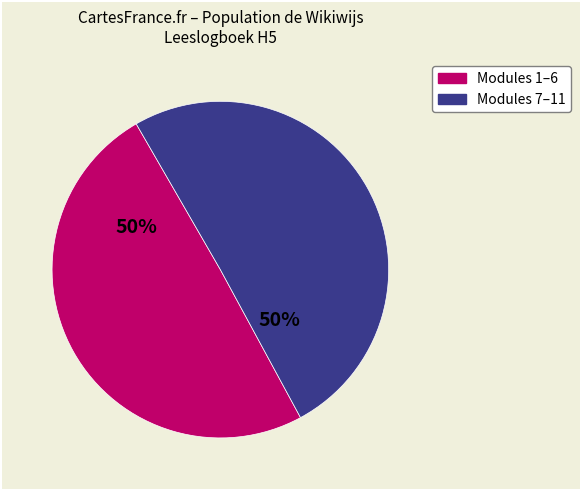

To the nearest percent, what is the average slice percentage?

50%